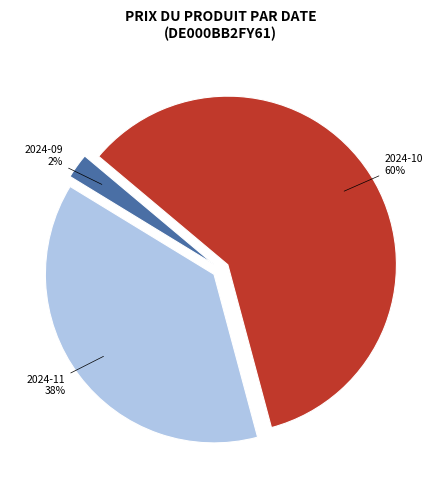

Is the sum of 2024-10 60% and 2024-11 38% greater than half?

Yes